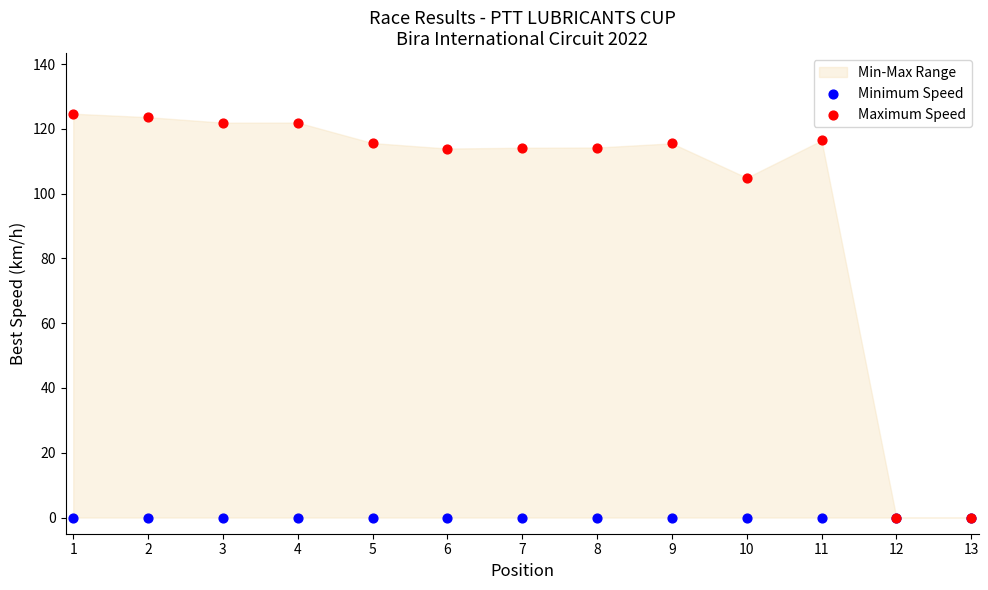

In the Maximum Speed series, what Y value is closest to 62?

104.9